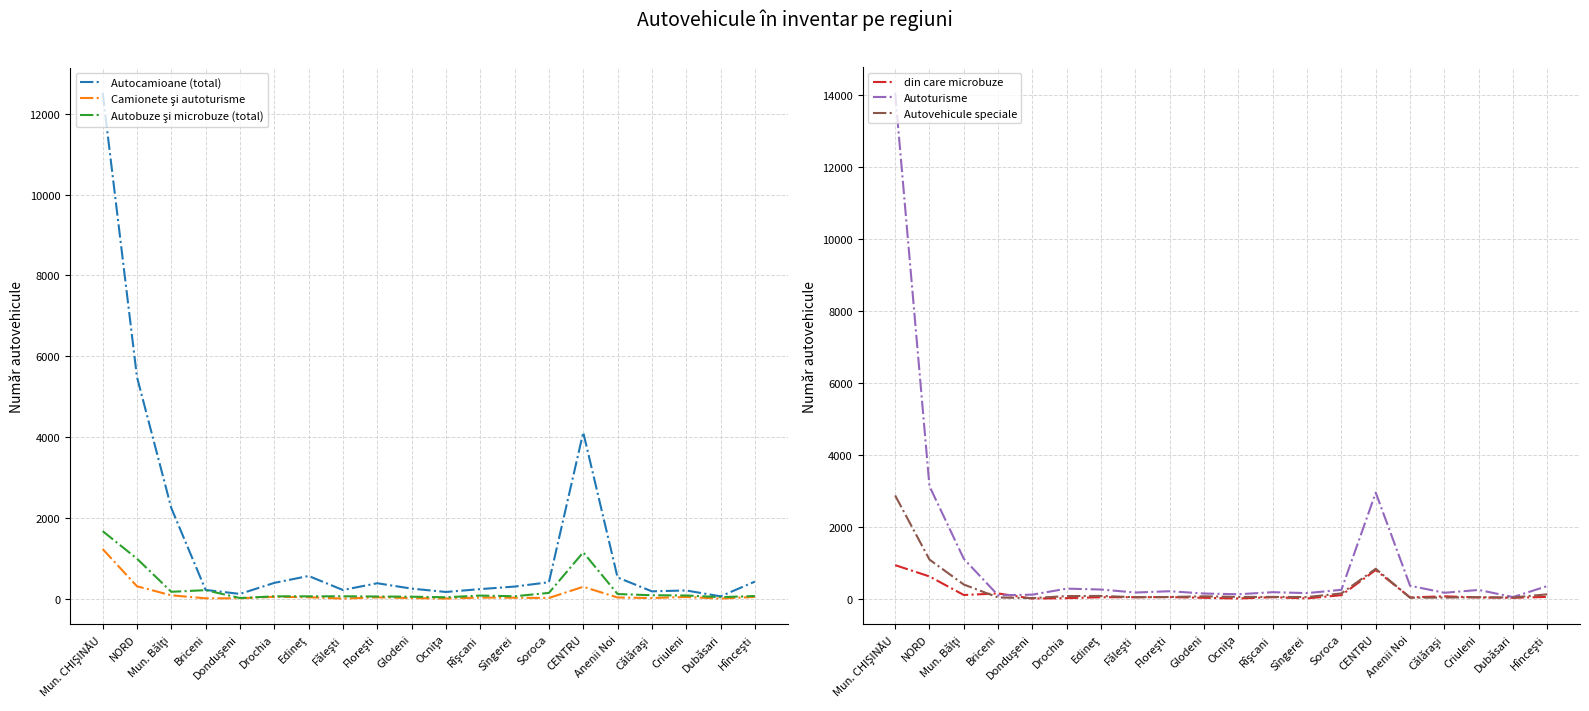

How many lines are shown in the chart?

6